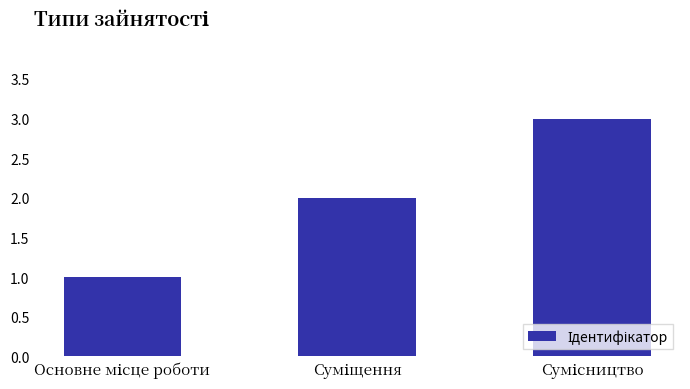

What is the sum of all values?

6